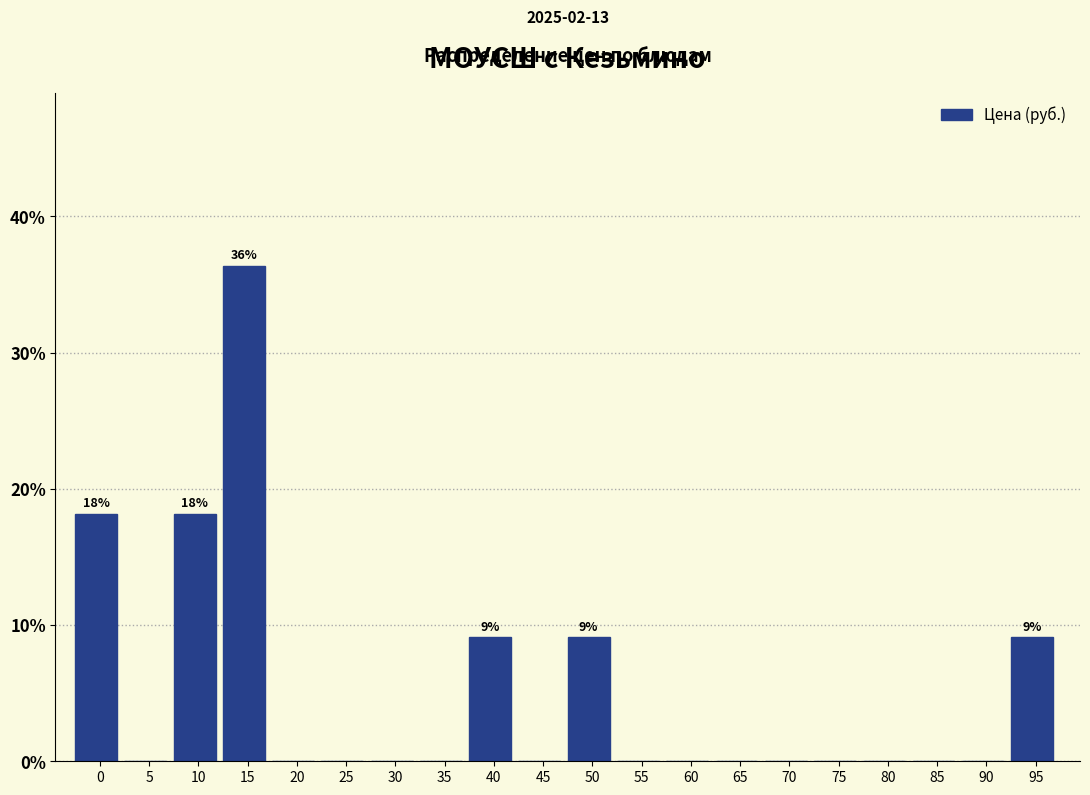

Reading left to right, transcribe all the data shown in this chart.

0=18.2	5=0.0	10=18.2	15=36.4	20=0.0	25=0.0	30=0.0	35=0.0	40=9.1	45=0.0	50=9.1	55=0.0	60=0.0	65=0.0	70=0.0	75=0.0	80=0.0	85=0.0	90=0.0	95=9.1